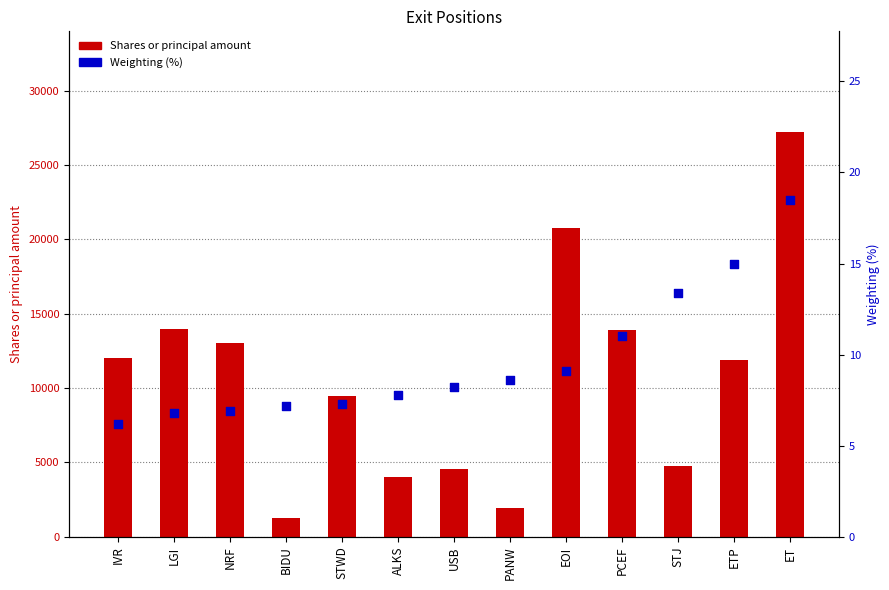

Is the value of Shares or principal amount at USB greater than the value of Weighting (%) at ETP?

Yes